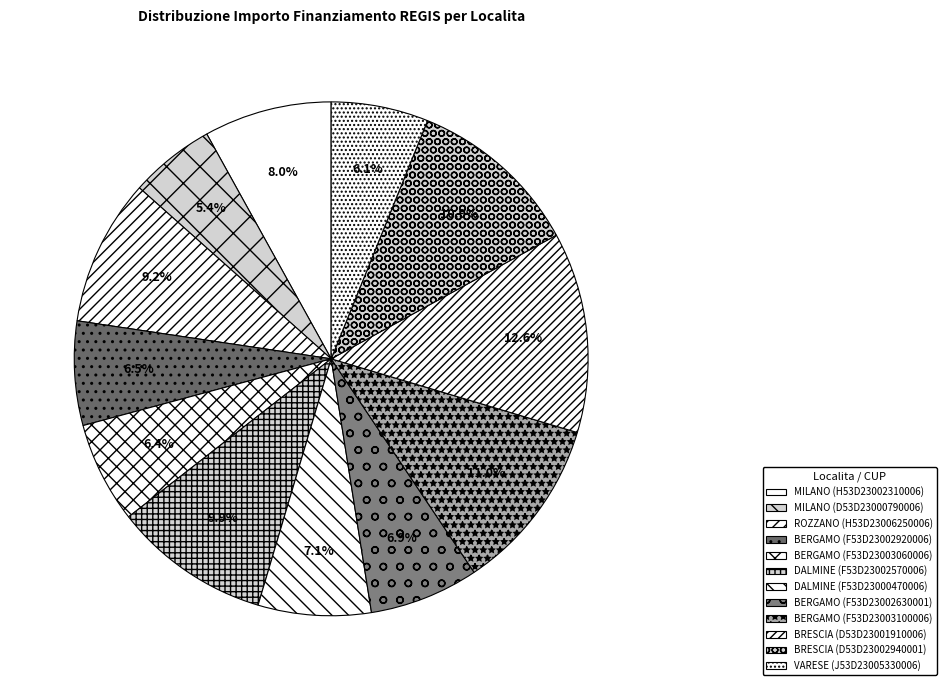

True or false: BERGAMO (F53D23003100006) accounts for 11% of the total.

True